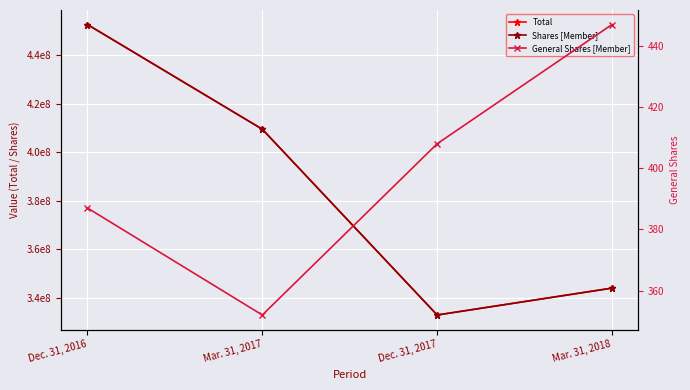

True or false: Total has more than 1 interior local peaks.

False